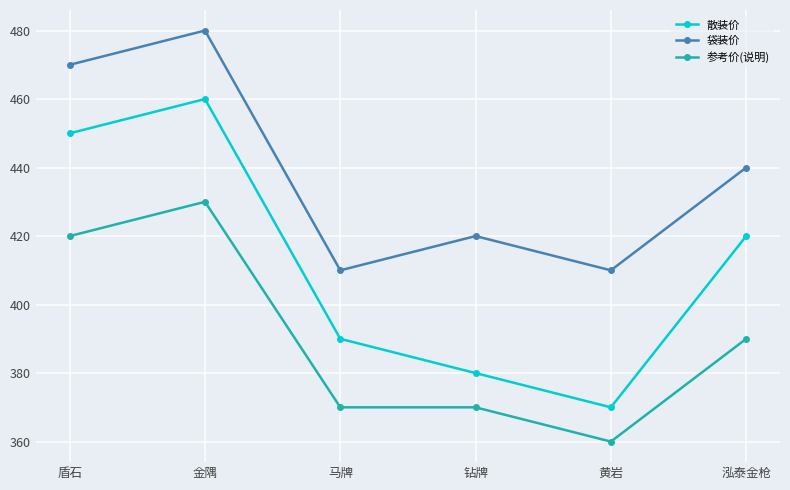

What is the difference between the second highest and second lowest values in the 袋装价 series?

60